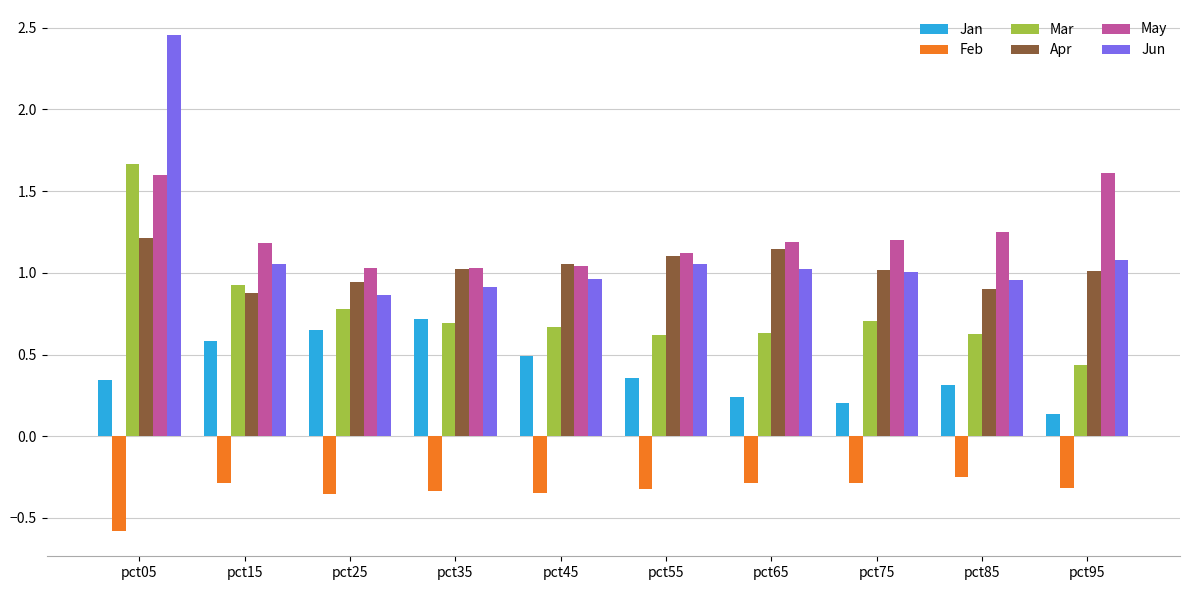

The Mar series shows 0.5 at pct75. True or false?

False